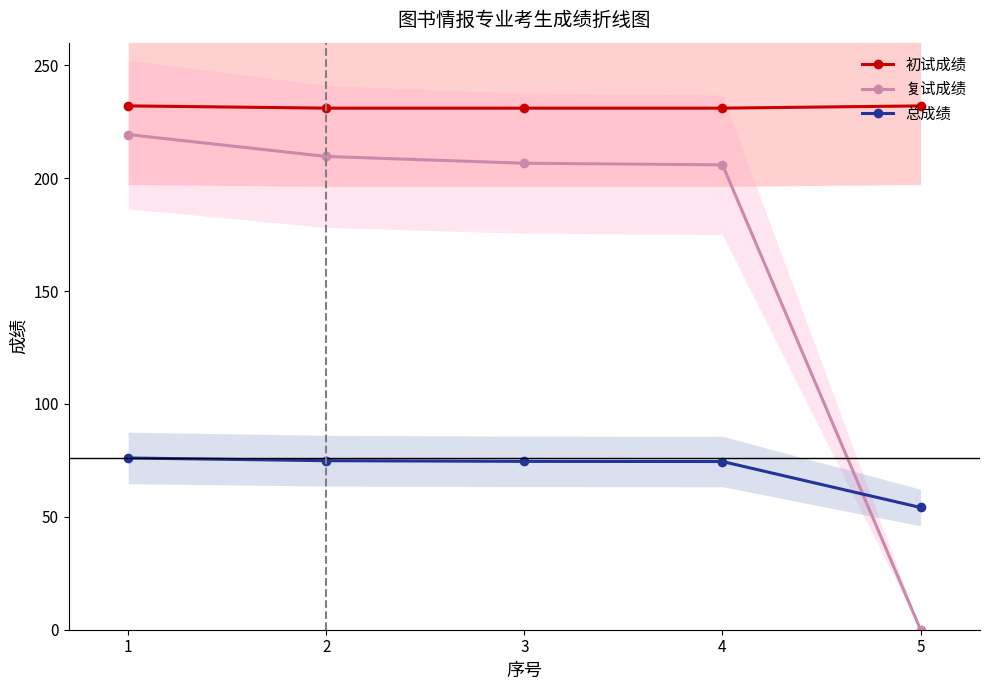

At which category is the sum across all series the highest?

1